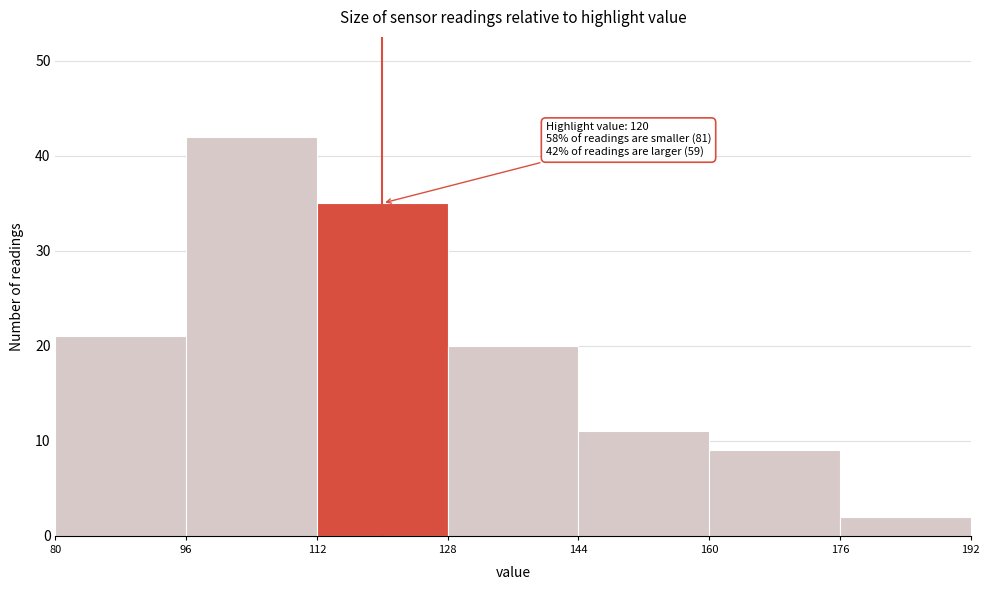

Which range on the x-axis has the tallest bar?

96 to 112